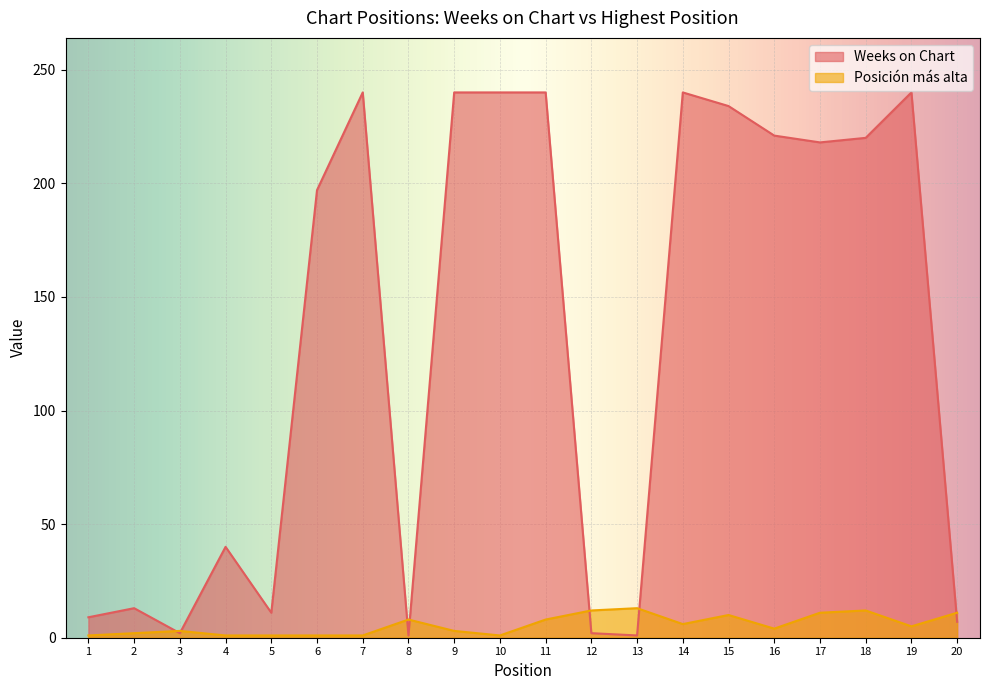

Which series has the largest total across all categories?

Weeks on Chart